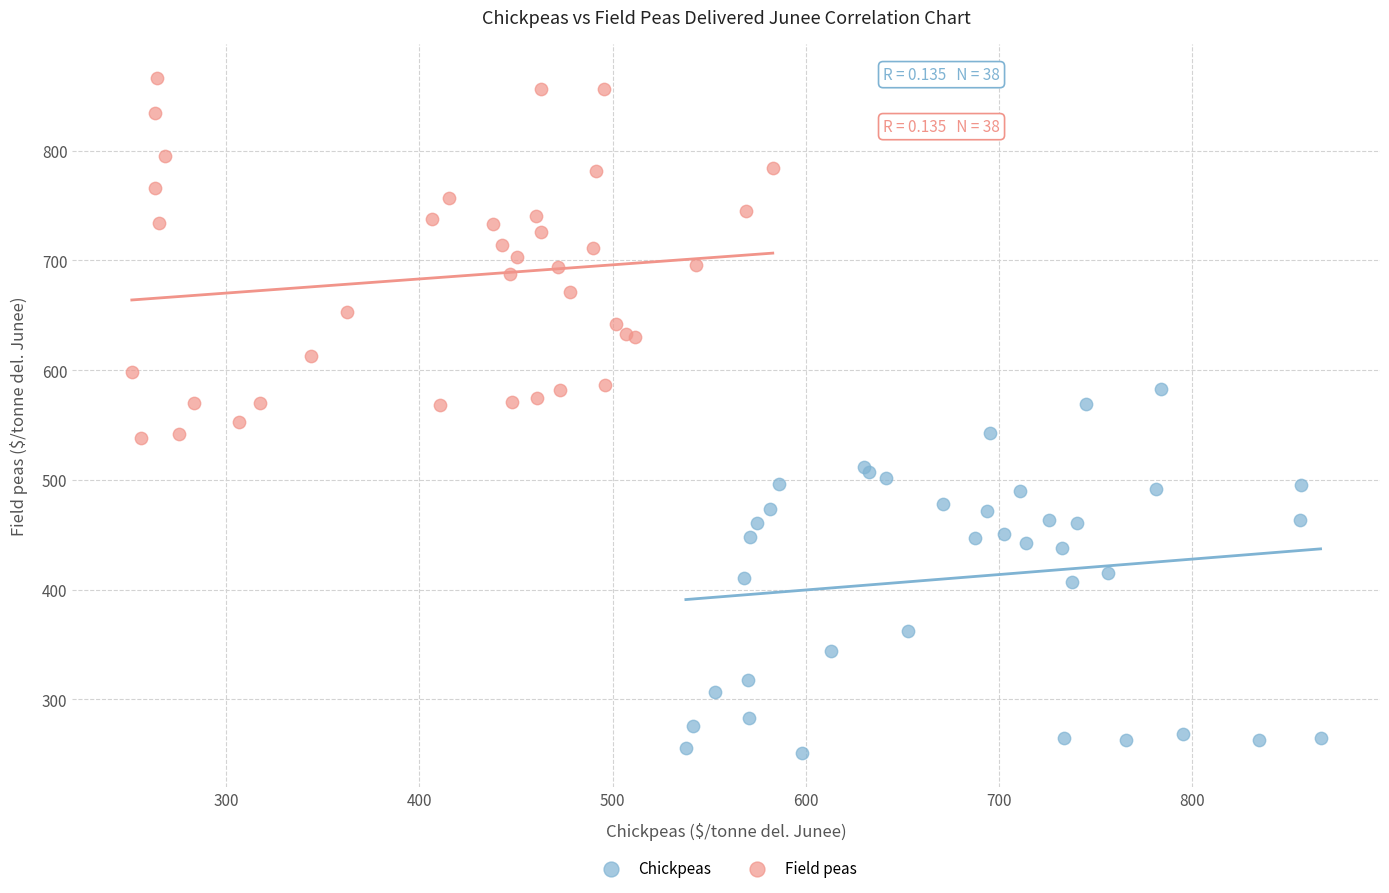

Which series reaches the maximum Y coordinate?

Field peas